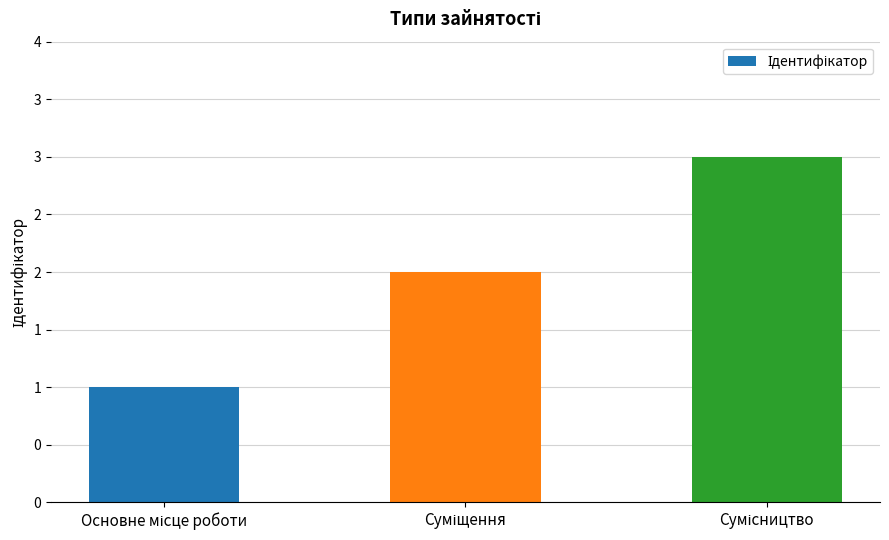

Are the bars horizontal?

No